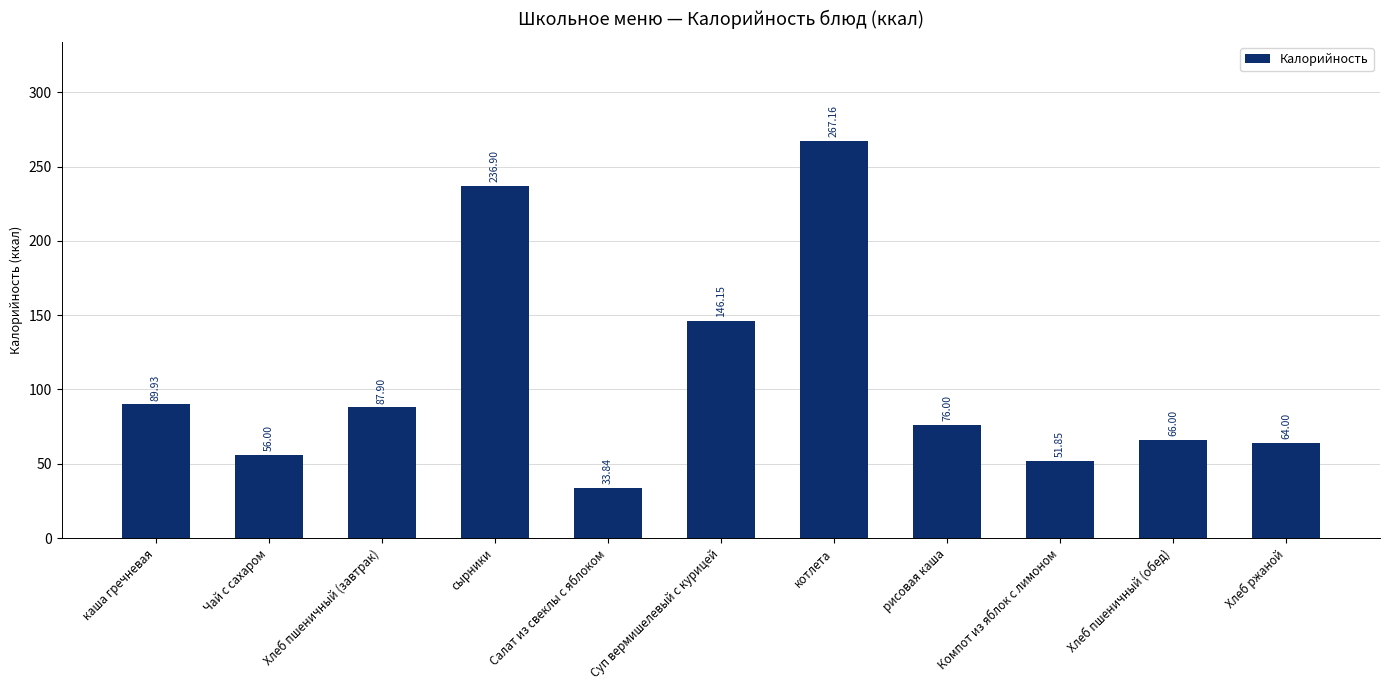

Which category has the lowest value across all series?

Салат из свеклы с яблоком